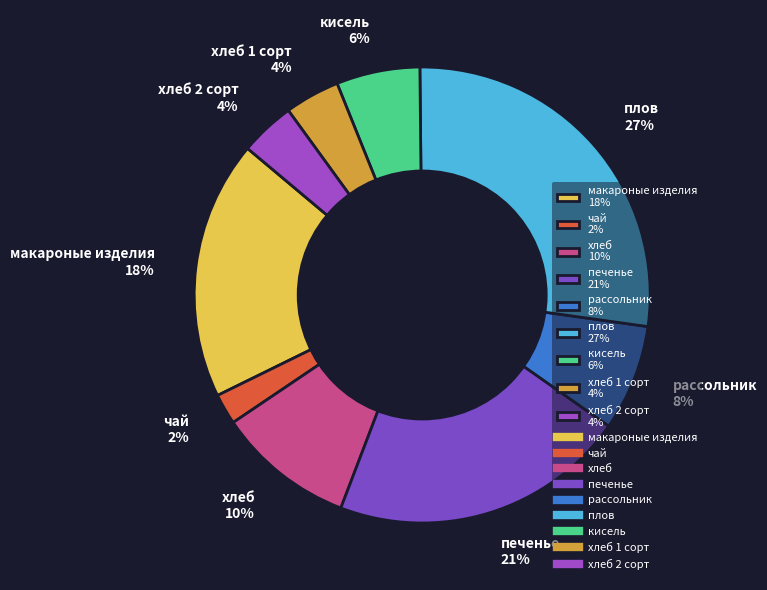

The хлеб 10% slice represents 21% of the pie. True or false?

False